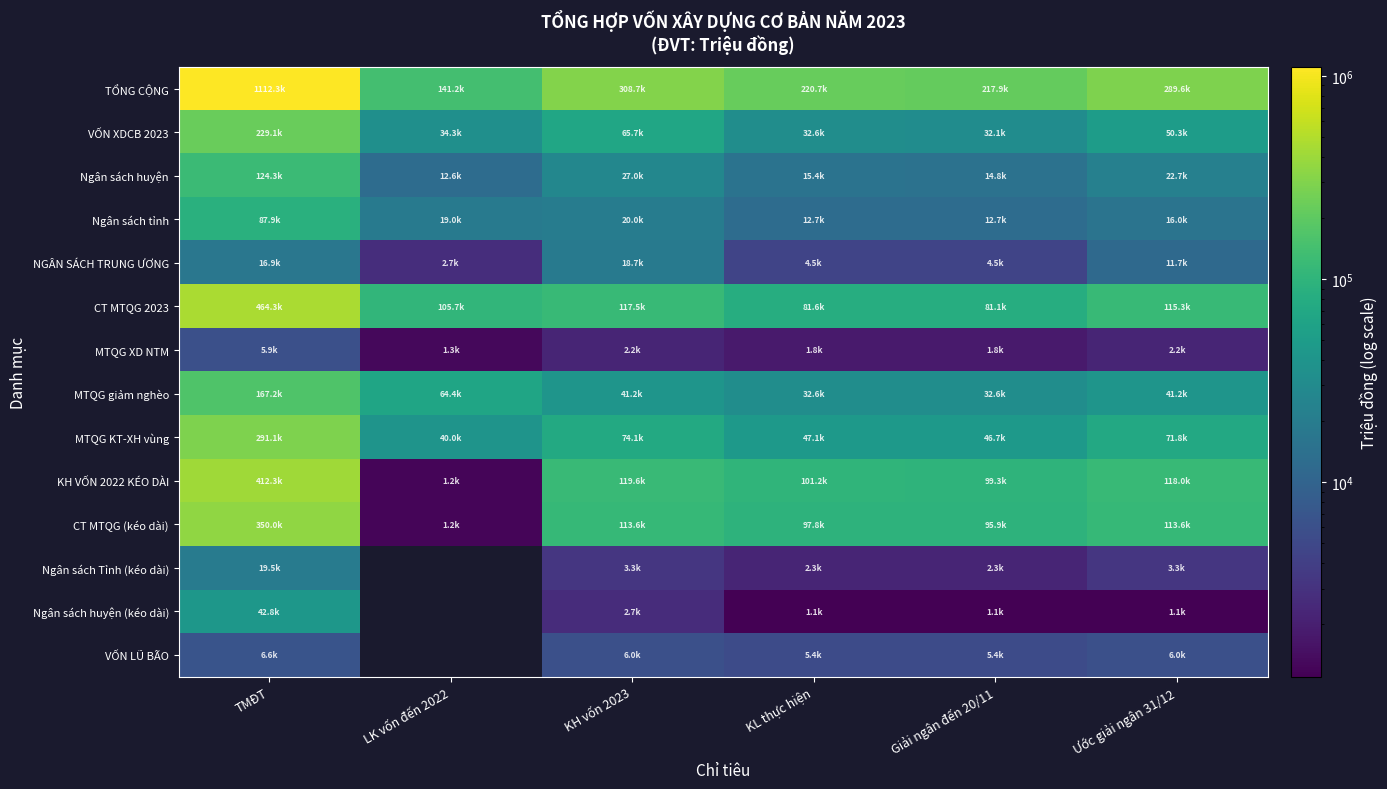

Is it true that MTQG KT-XH vùng equals 291112.5 at TMĐT?

True